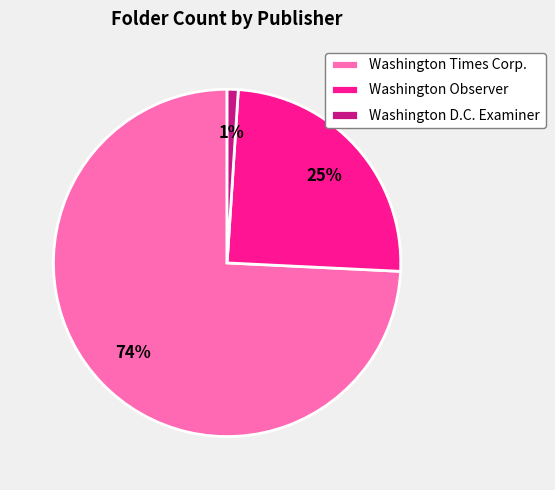

Between Washington Observer and Washington D.C. Examiner, which is larger?

Washington Observer